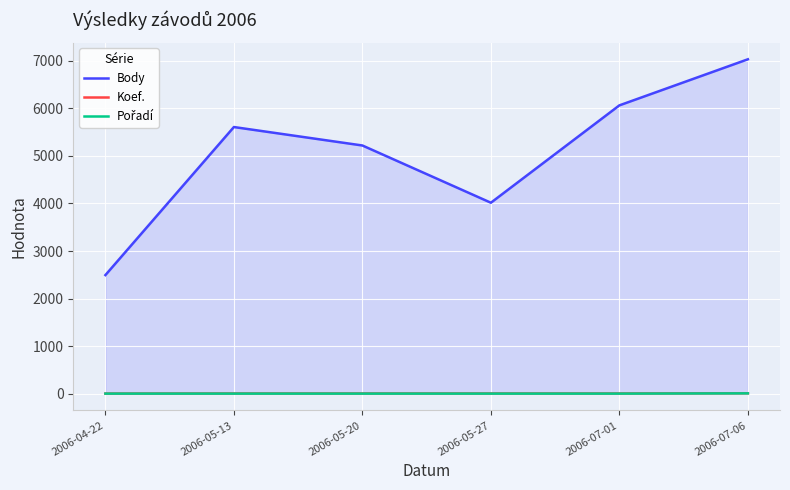

How many interior local valleys does the Body series have?

1